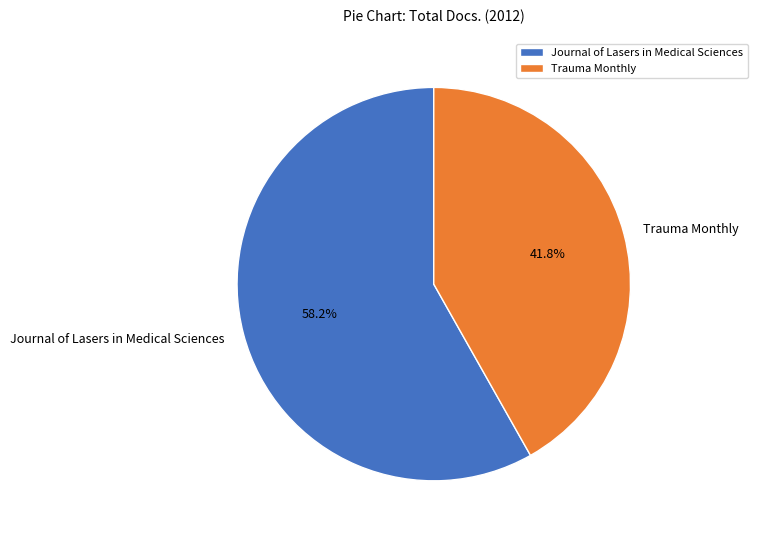

Which category has the biggest portion of the pie?

Journal of Lasers in Medical Sciences